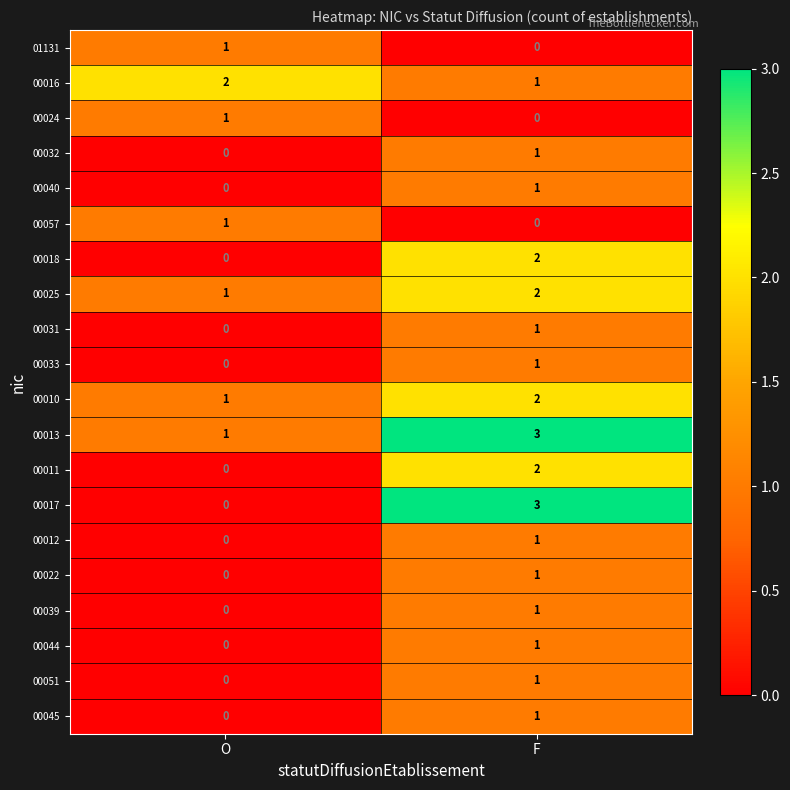

At which label is 00045 closest to 0?

O